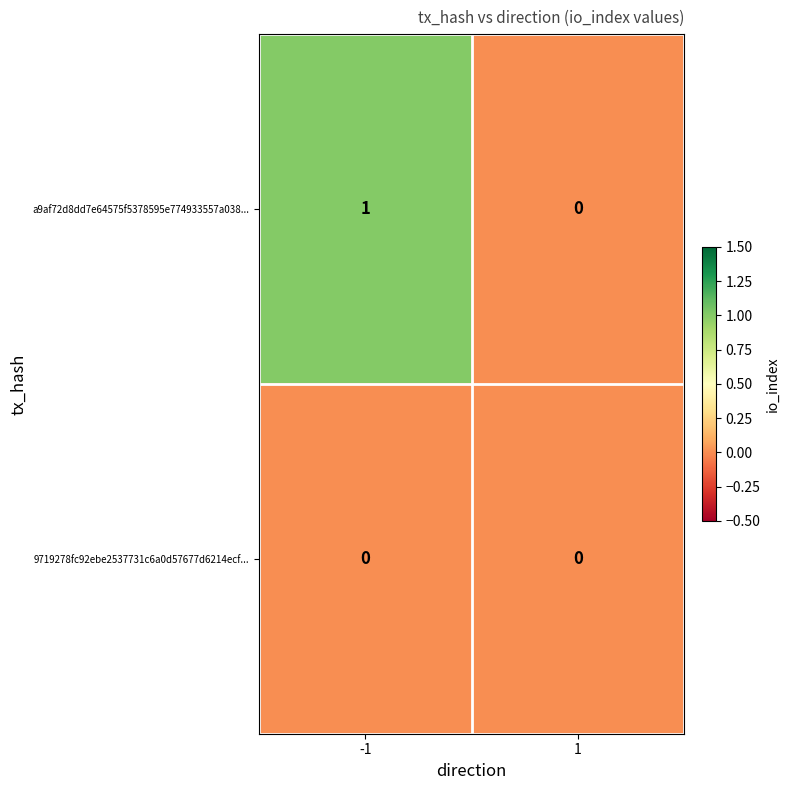

The a9af72d8dd7e64575f5378595e774933557a038... series shows 0 at 1. True or false?

True